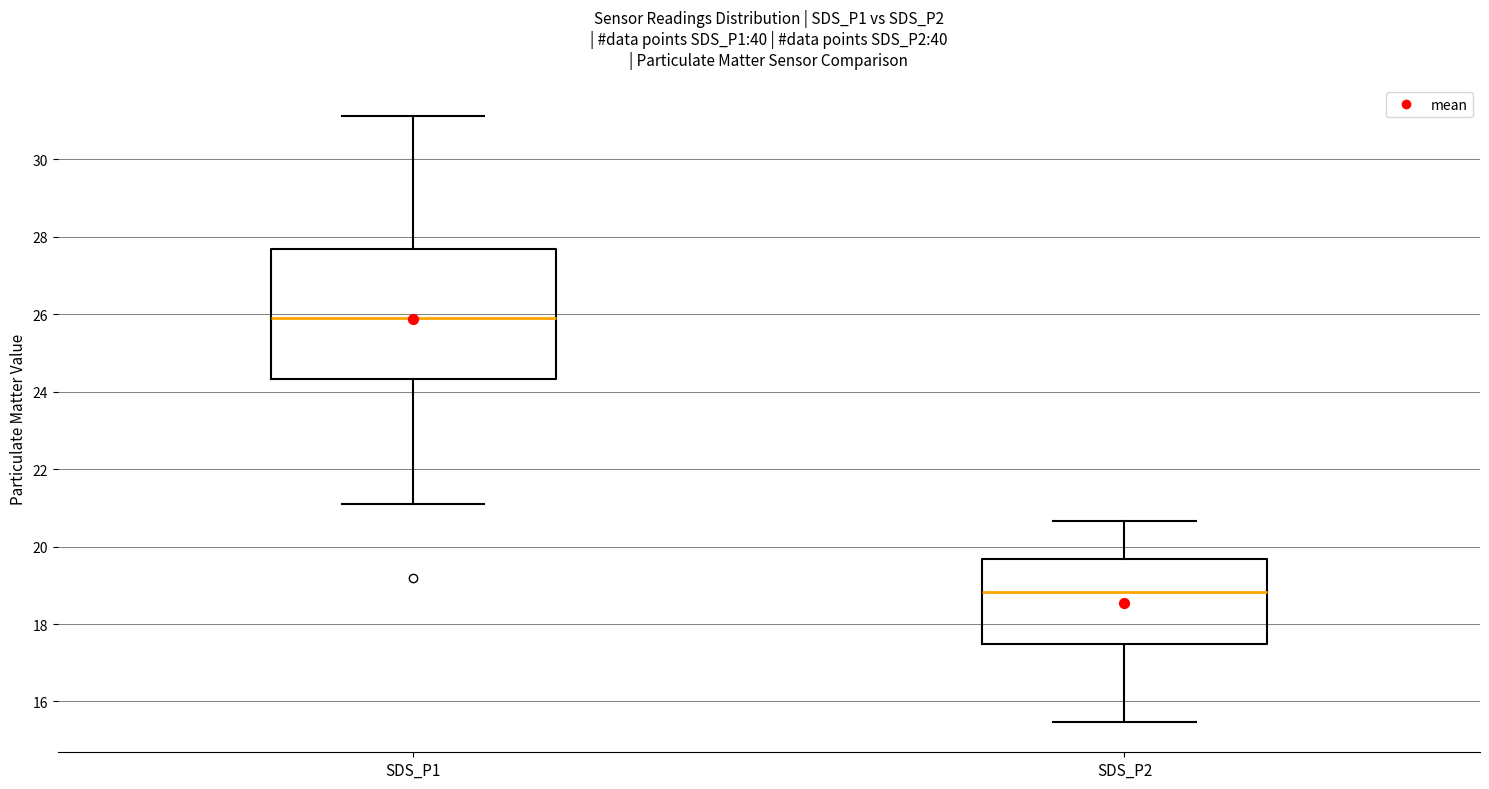

Which box has the lowest median line?

SDS_P2